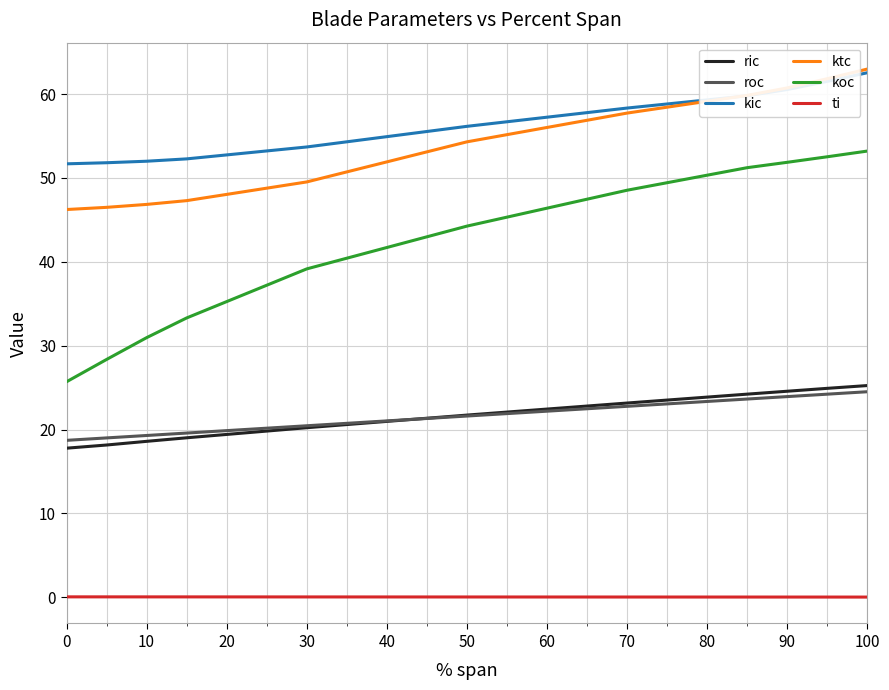

What is the sum of the ti values at 0 and 70?

0.1